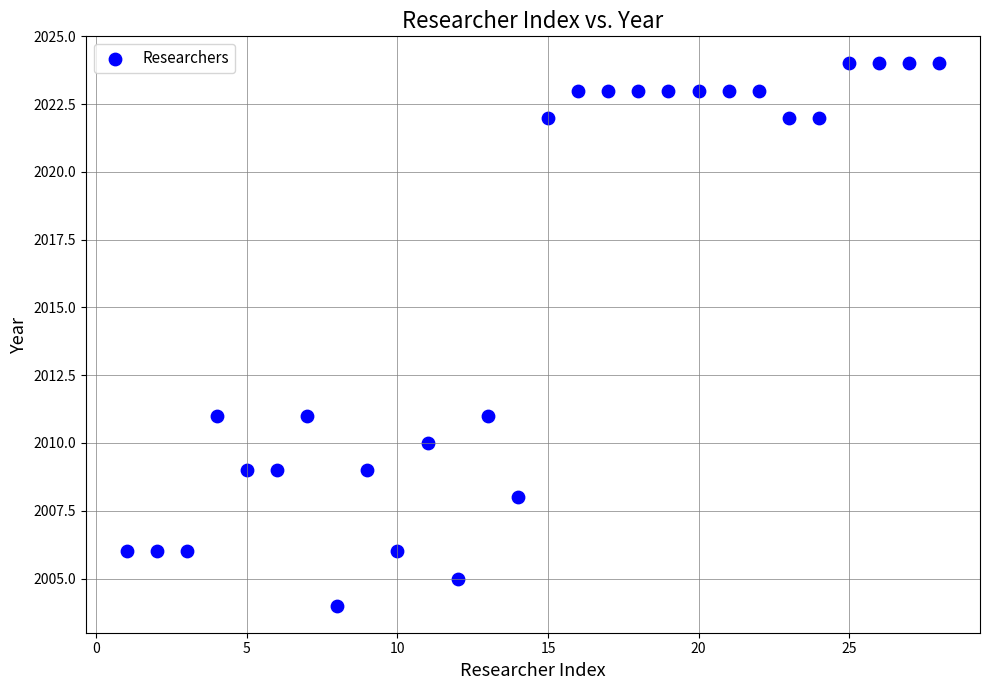

What is the range of X values (max minus min)?

27